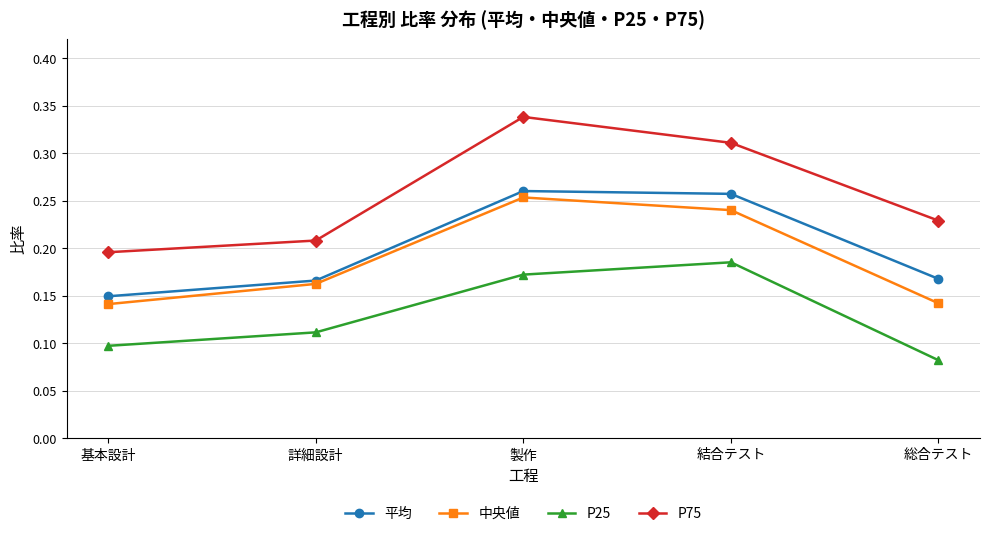

What is the total value across all series at 結合テスト?

1.0